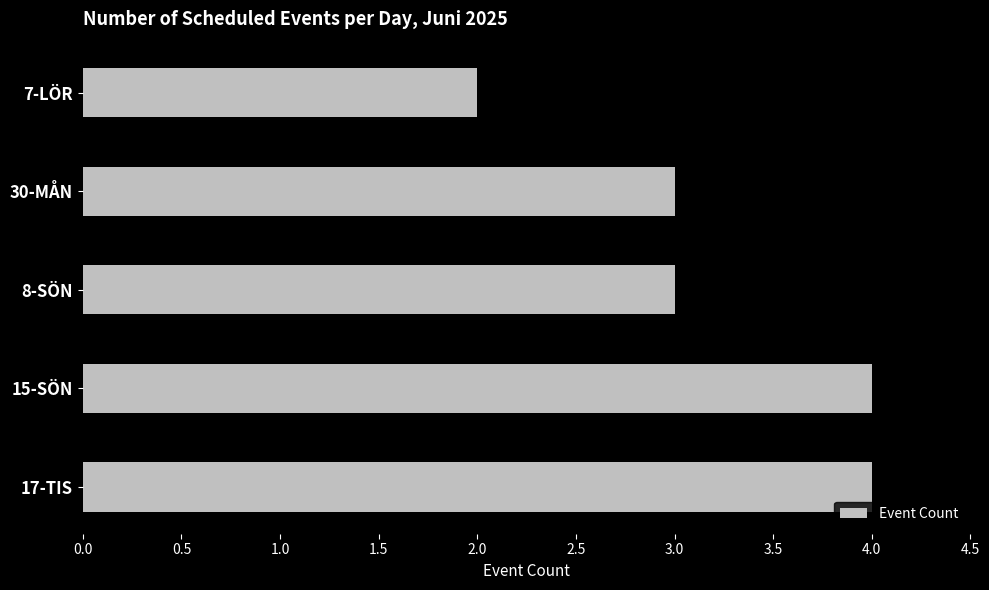

Count the values in the range 3 to 4.

4